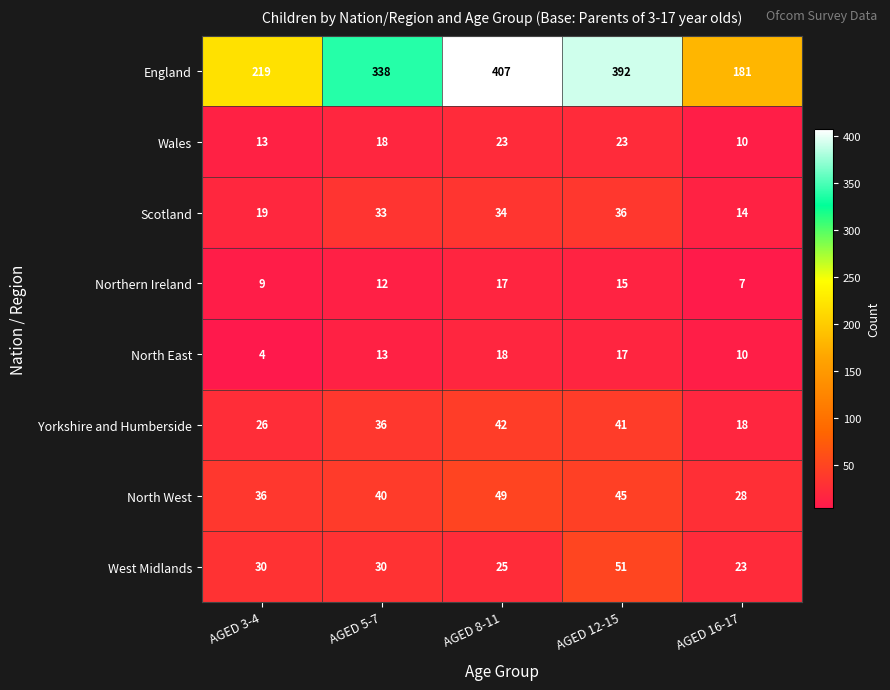

At which category is the sum across all series the highest?

AGED 12-15